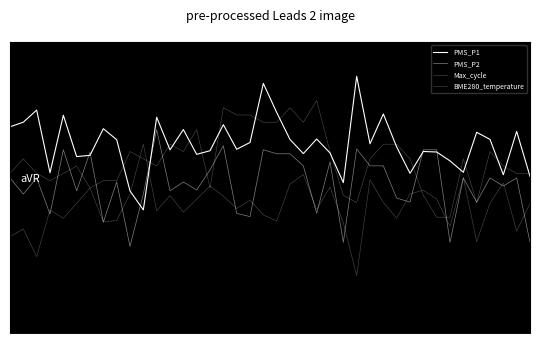

At which category is the sum across all series the highest?

19